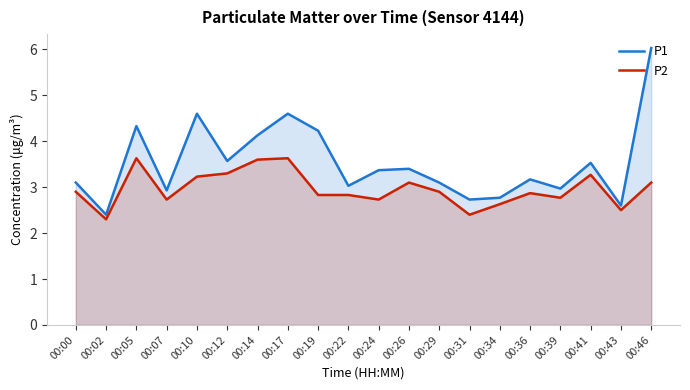

What is the maximum value for P2?

3.6